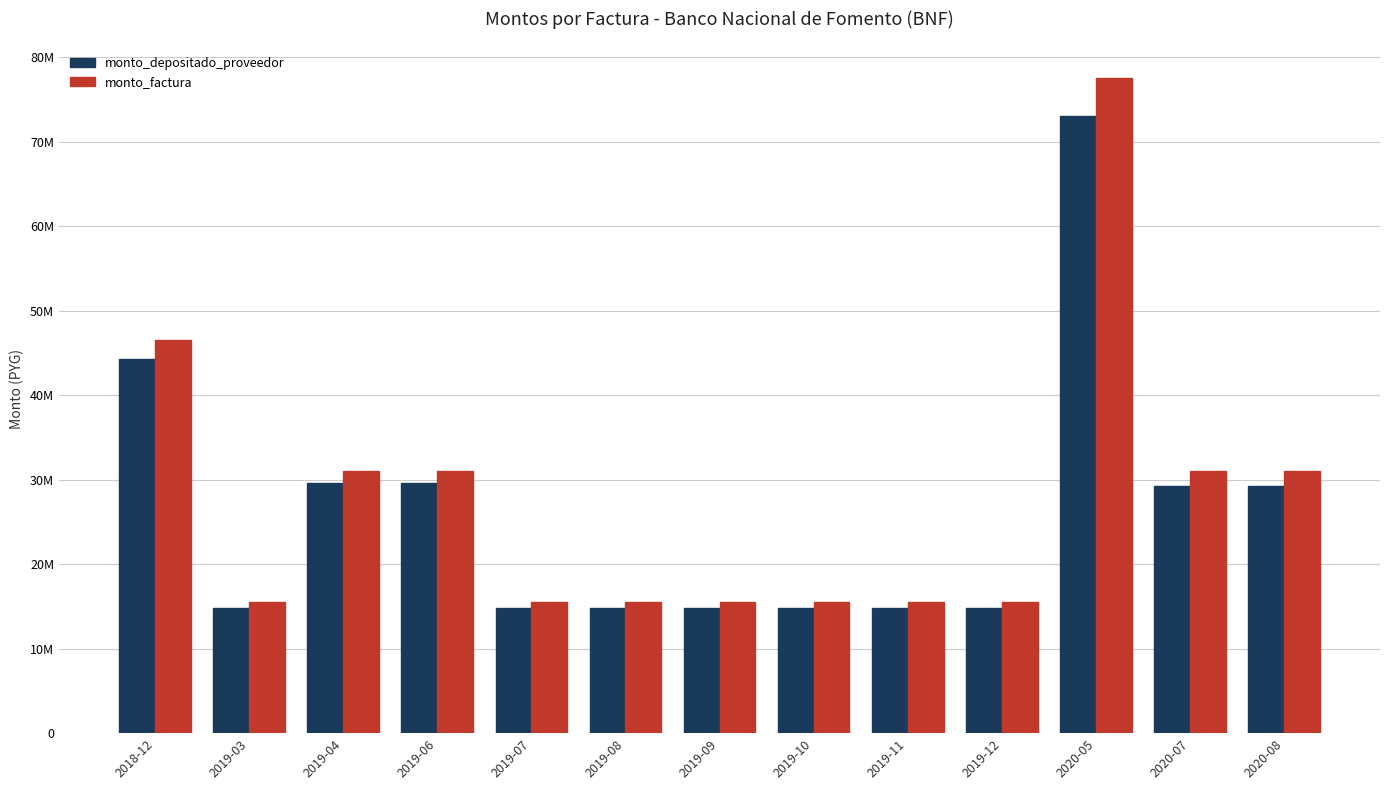

Read the monto_factura value at 2019-07, to the nearest 50.

15499900